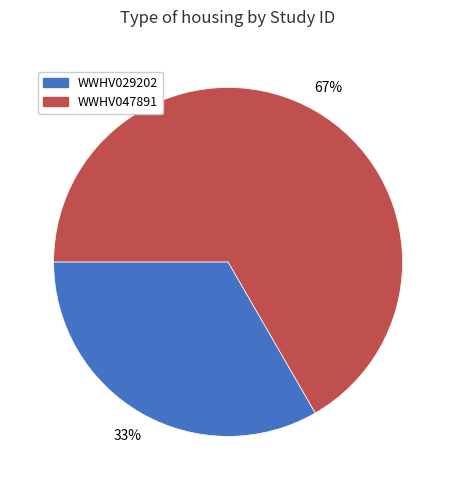

Is the sum of WWHV047891 and WWHV029202 greater than half?

Yes